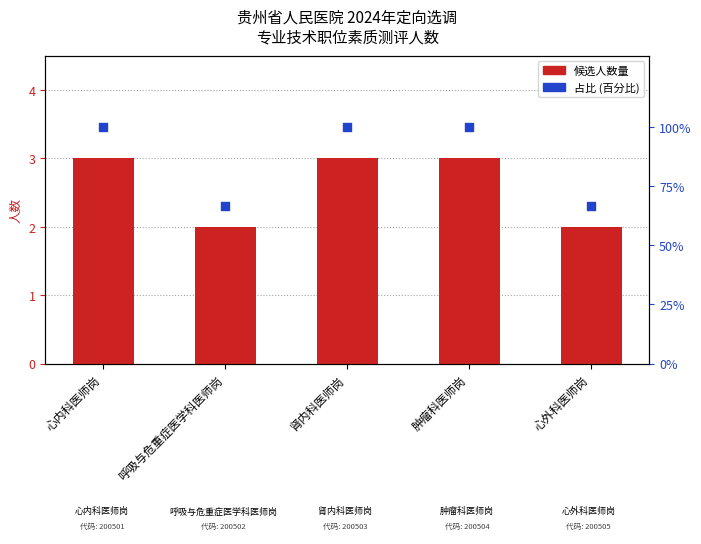

At how many categories does at least one series exceed 43?

5